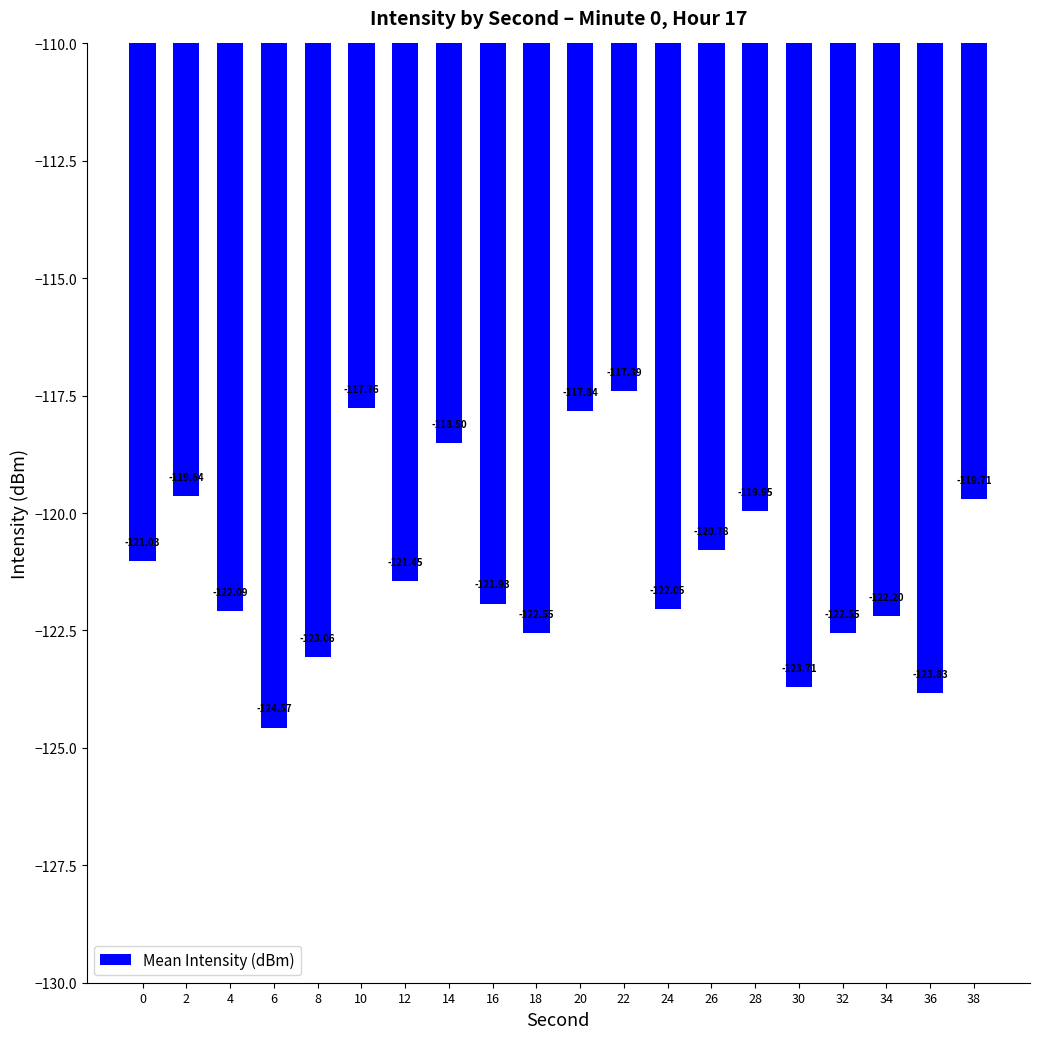

The value at 16 is -121.9. True or false?

True